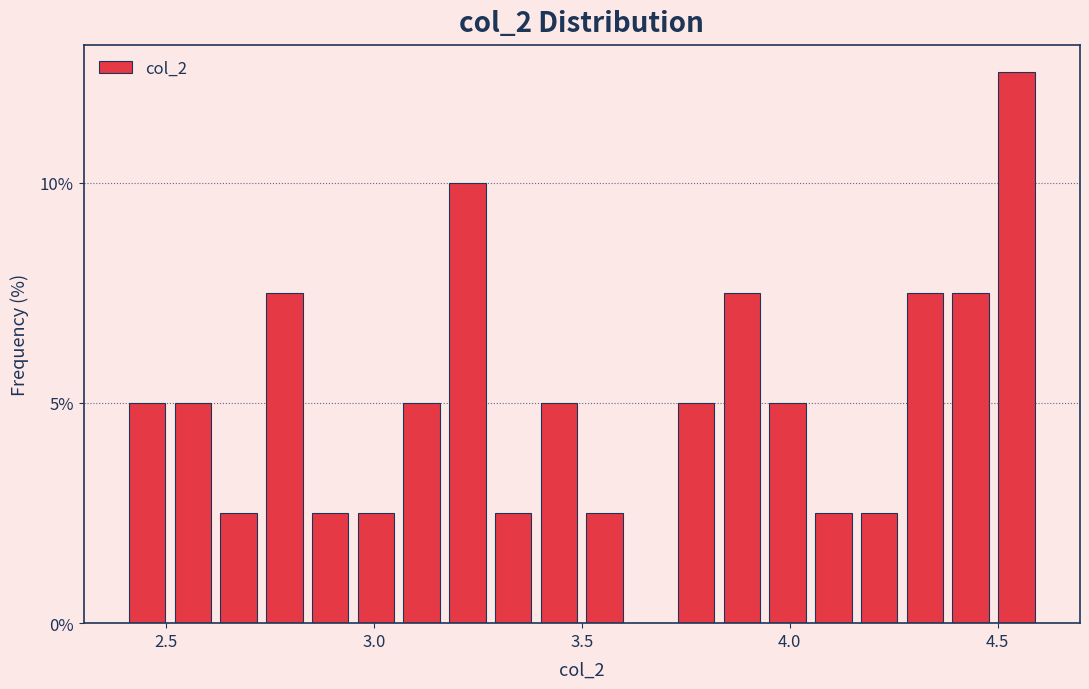

Read against the x-axis, roughly where is the centre of the tallest bar?

4.55